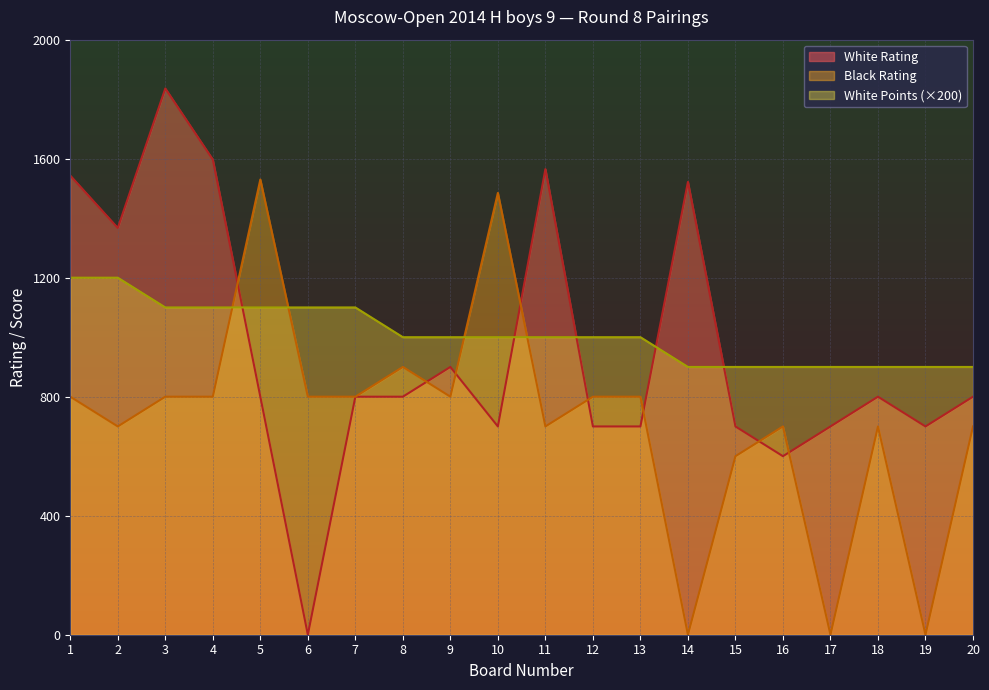

What is the difference between the highest and lowest values at 16?

300